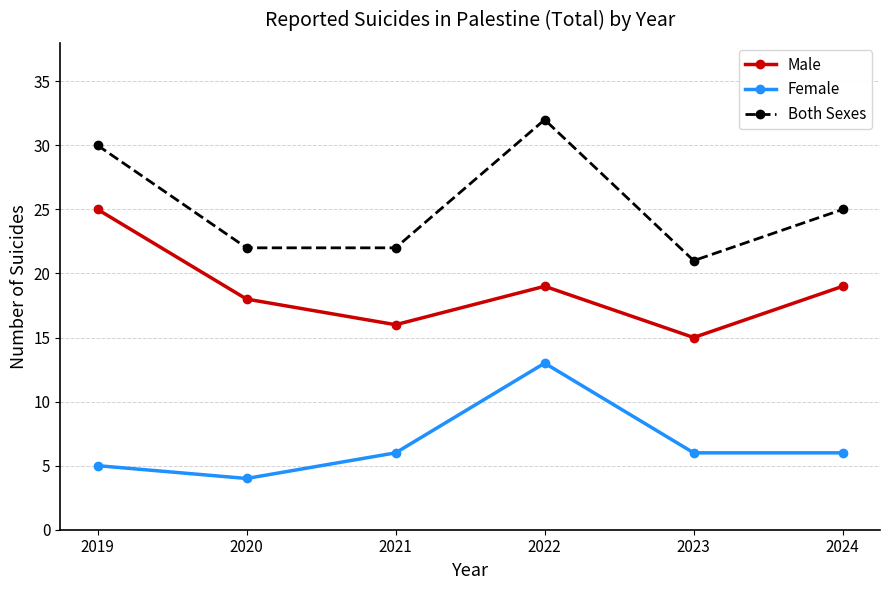

How many values in the Both Sexes series are below 25?

3